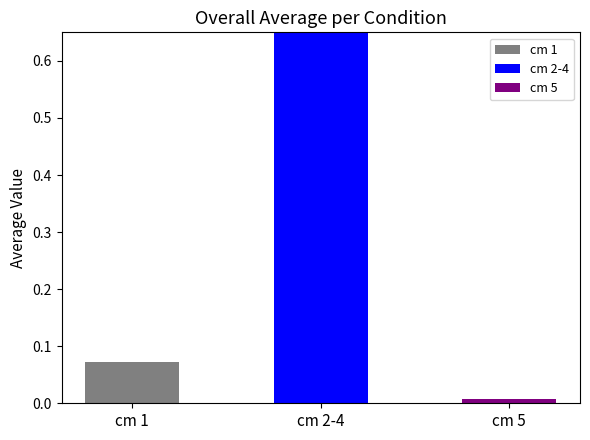

What is the change in value from cm 1 to cm 5?

-0.1